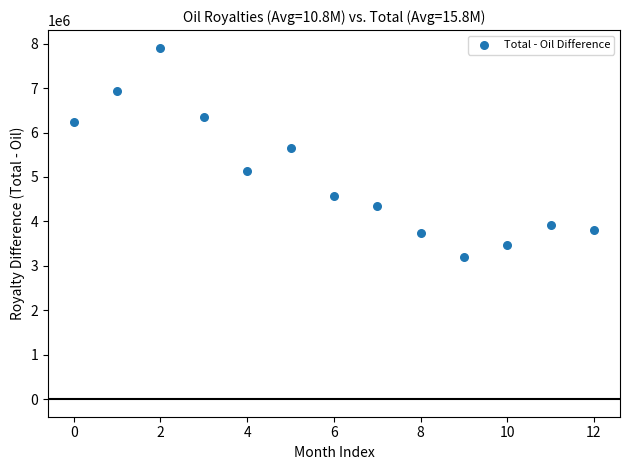

What Y value in the scatter plot is closest to 5556489?

5659030.7